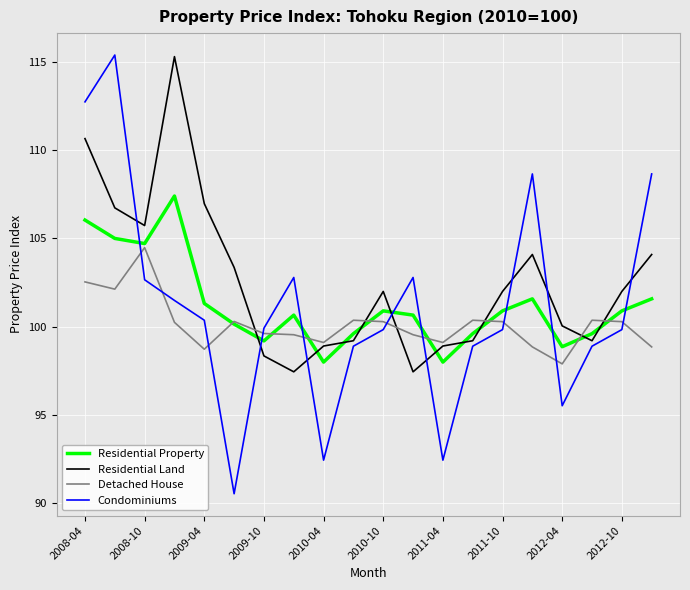

How many interior local peaks does the Condominiums series have?

4